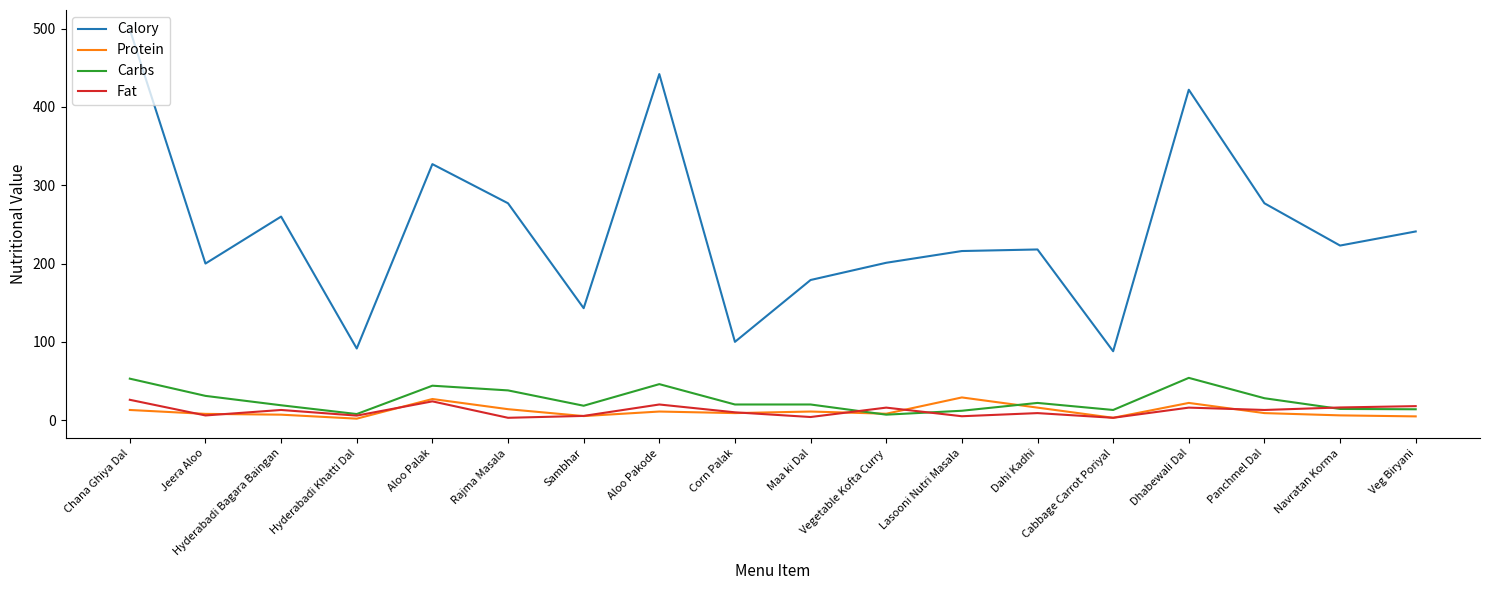

Which series changed the most between Hyderabadi Khatti Dal and Veg Biryani?

Calory